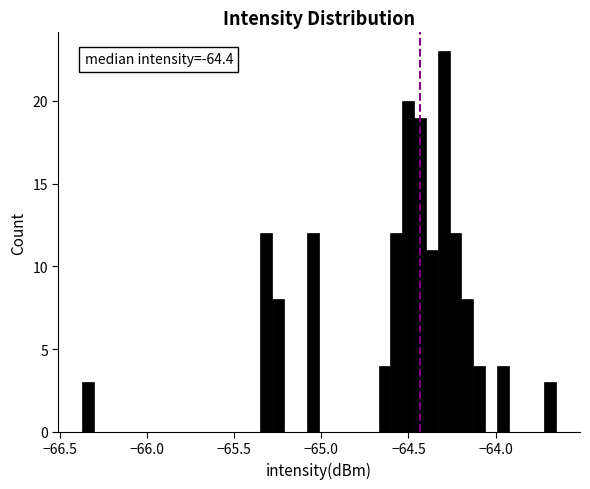

Around what value on the x-axis is the tallest bar? Give the approximate position of its centre, as read against the axis.

-64.30